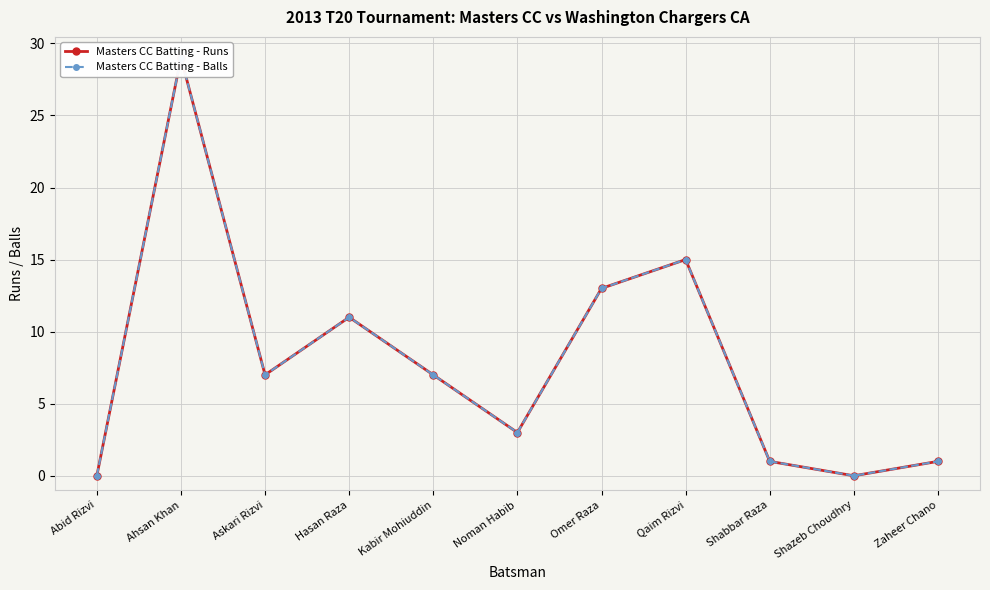

Is the value of Masters CC Batting - Runs at Zaheer Chano greater than the value of Masters CC Batting - Balls at Shazeb Choudhry?

Yes